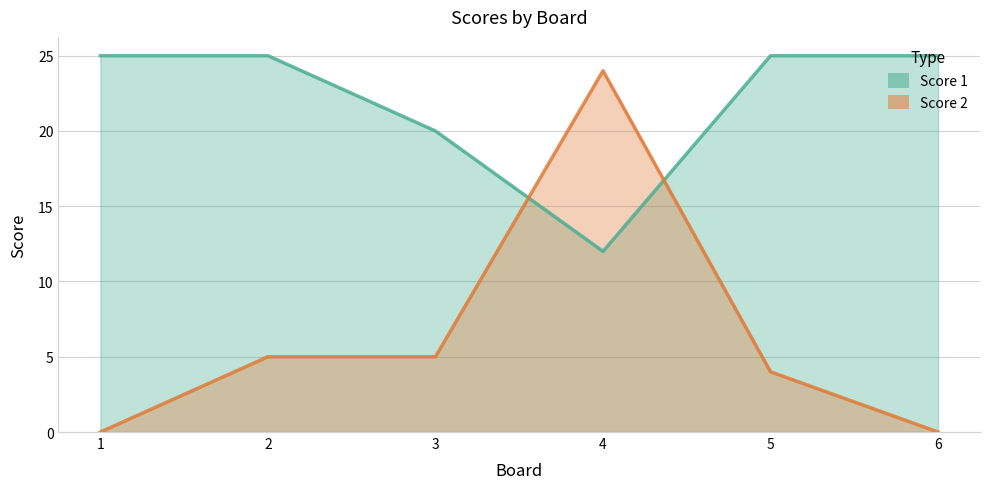

Rank the series at 6 from lowest to highest value.

Score 2, Score 1